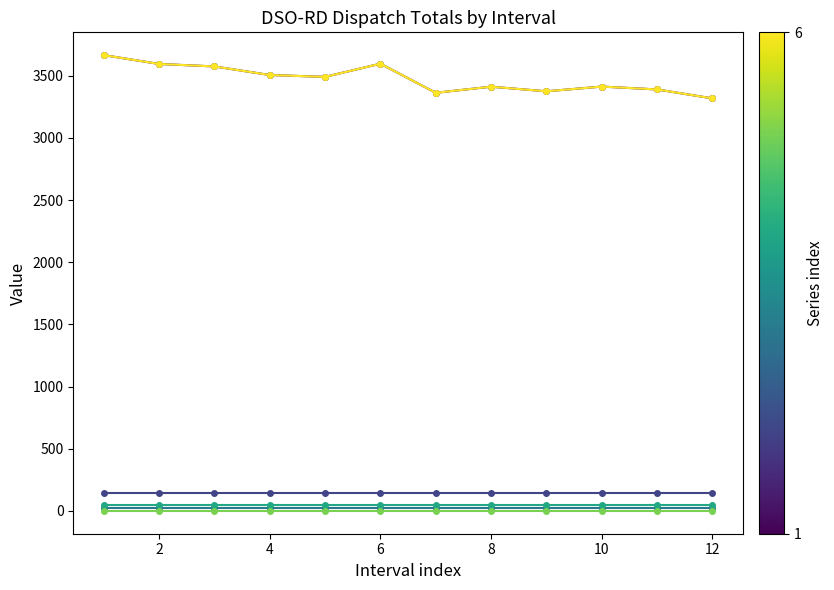

Is this an area chart (filled region under the line)?

No